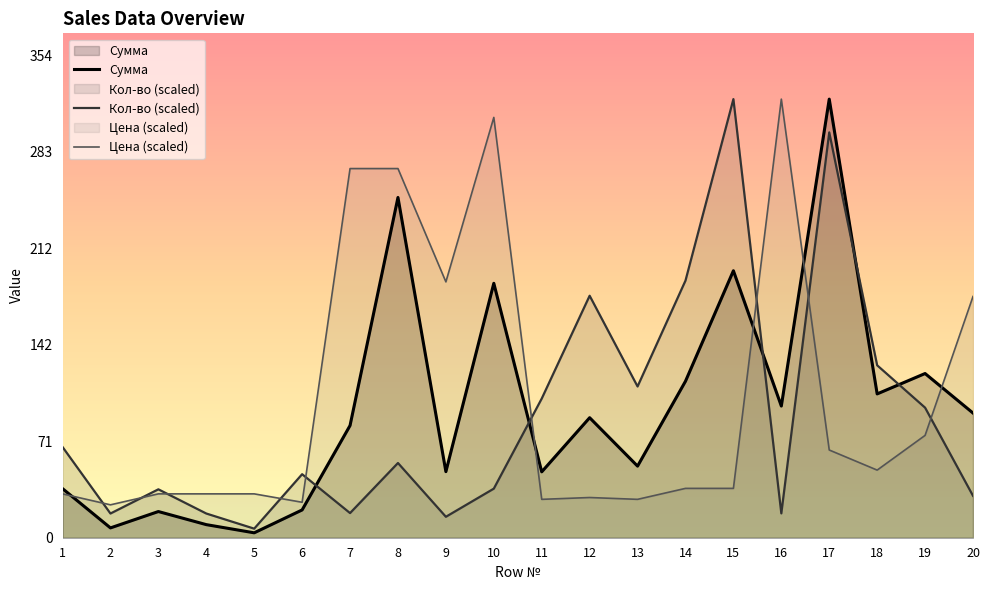

How many series are shown in this chart?

3